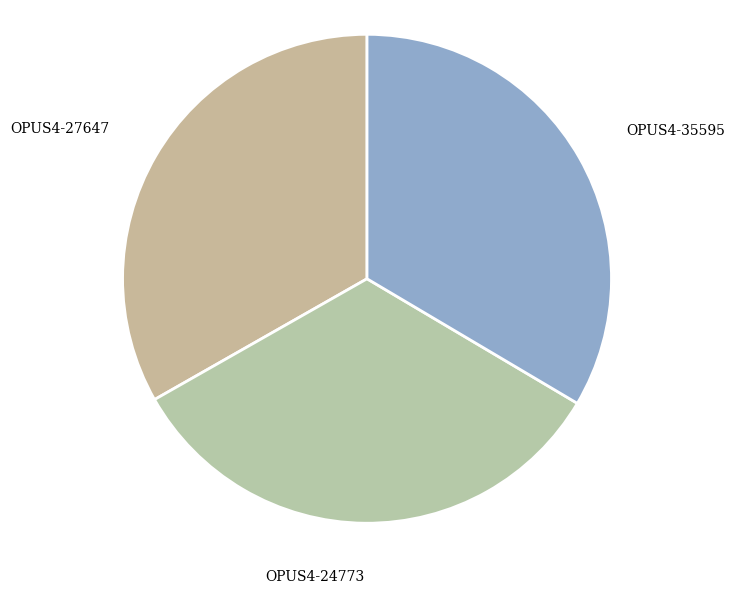

True or false: OPUS4-27647 accounts for 24% of the total.

False